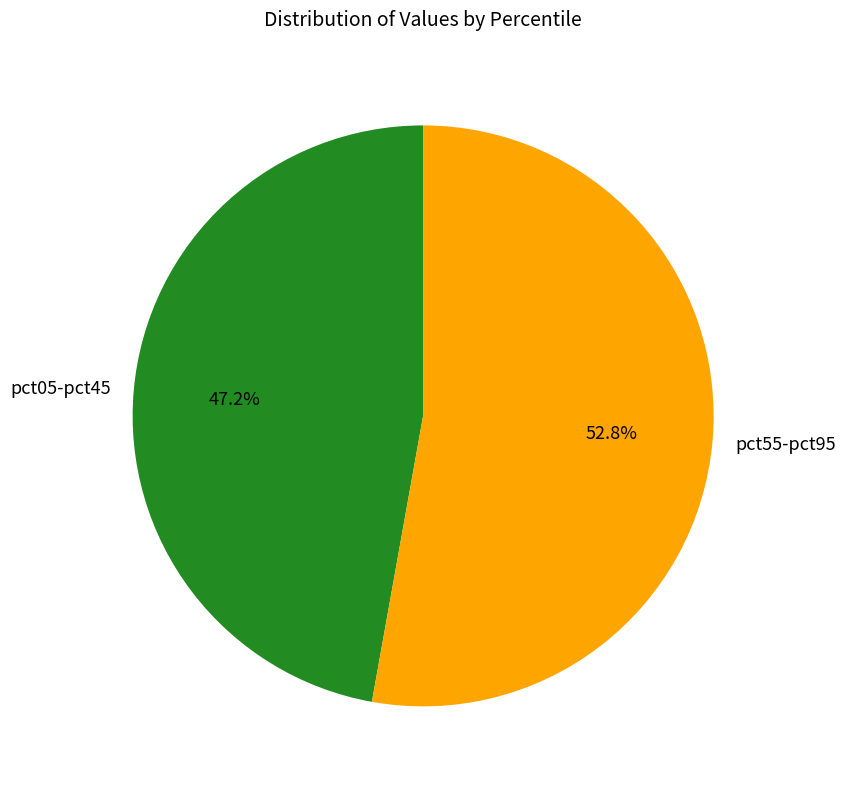

Rank the categories by value from highest to lowest.

pct55-pct95, pct05-pct45